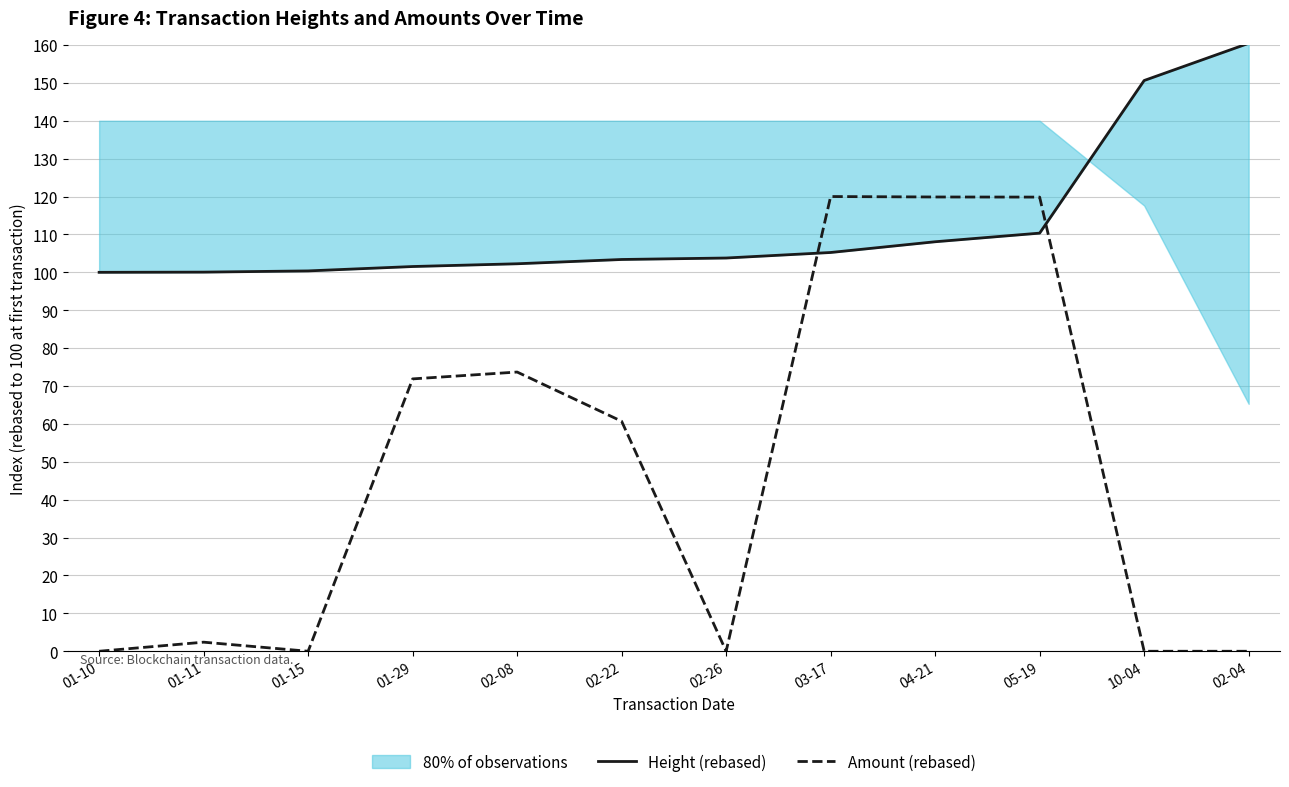

Rank the series by their average value, from lowest to highest.

Amount (rebased), Height (rebased)